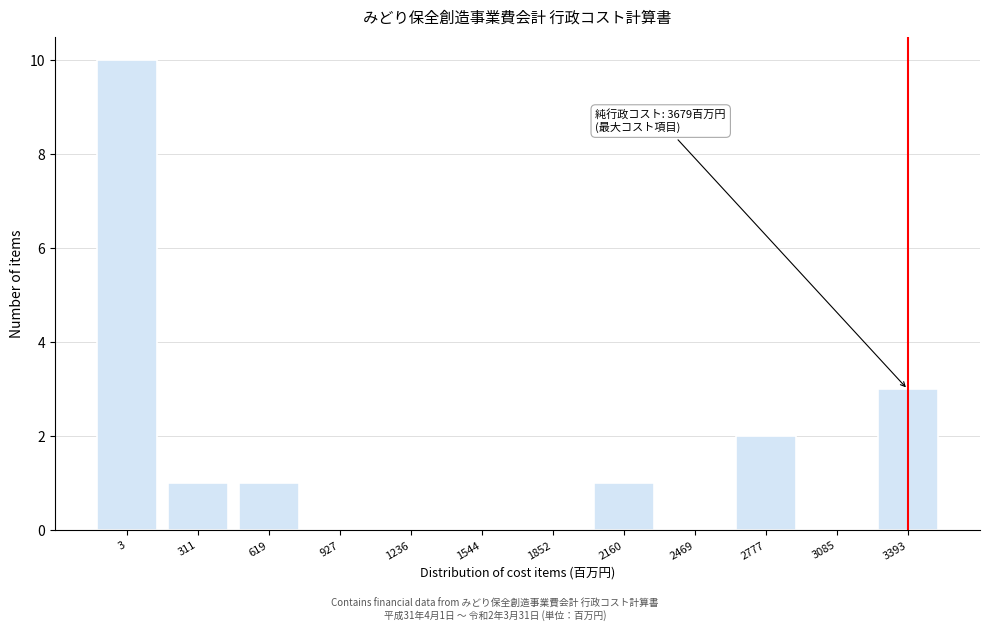

Reading left to right, what are all the values shown in this chart?

3=10	311=1	619=1	927=0	1236=0	1544=0	1852=0	2160=1	2469=0	2777=2	3085=0	3393=3